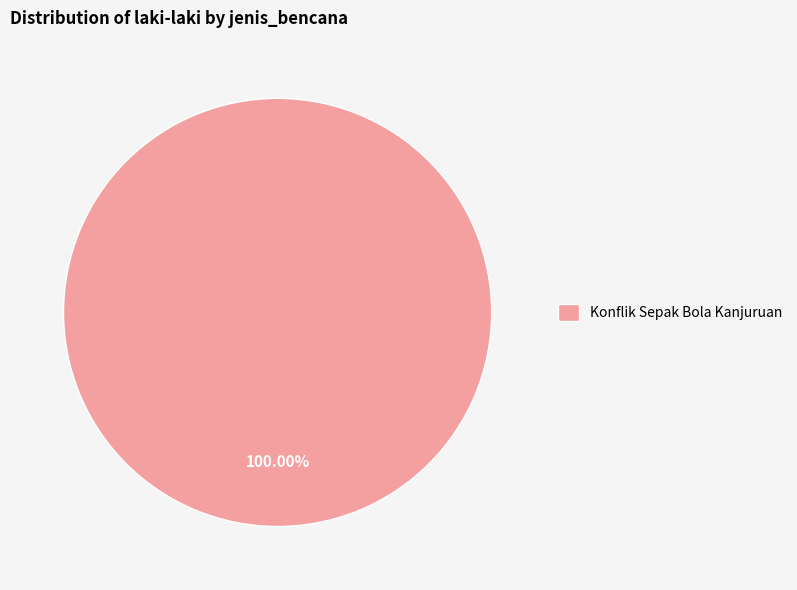

Which slice represents more than half of the pie?

Konflik Sepak Bola Kanjuruan